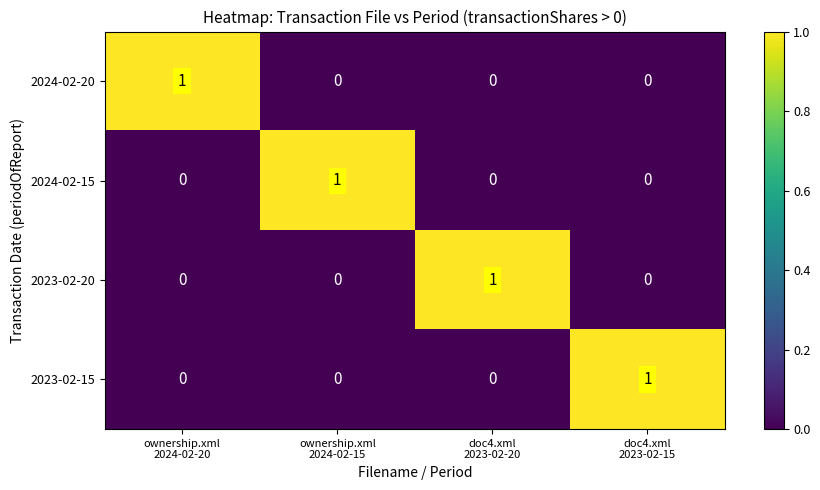

Reading left to right, what are all the values shown in this chart?

2024-02-20: 1	0	0	0
2024-02-15: 0	1	0	0
2023-02-20: 0	0	1	0
2023-02-15: 0	0	0	1